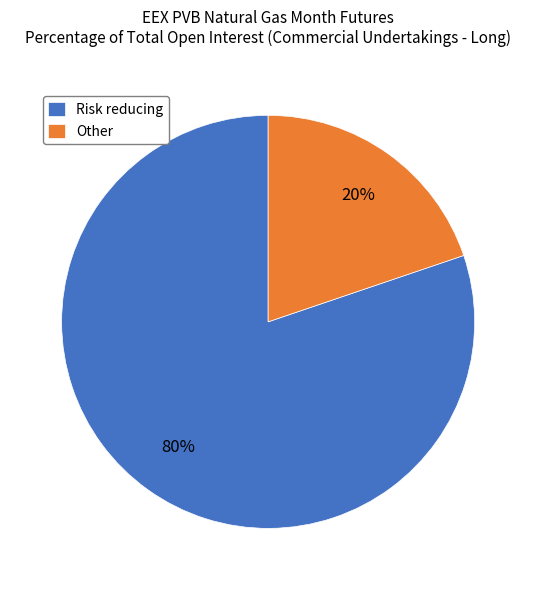

What is the largest slice in the pie chart?

Risk reducing